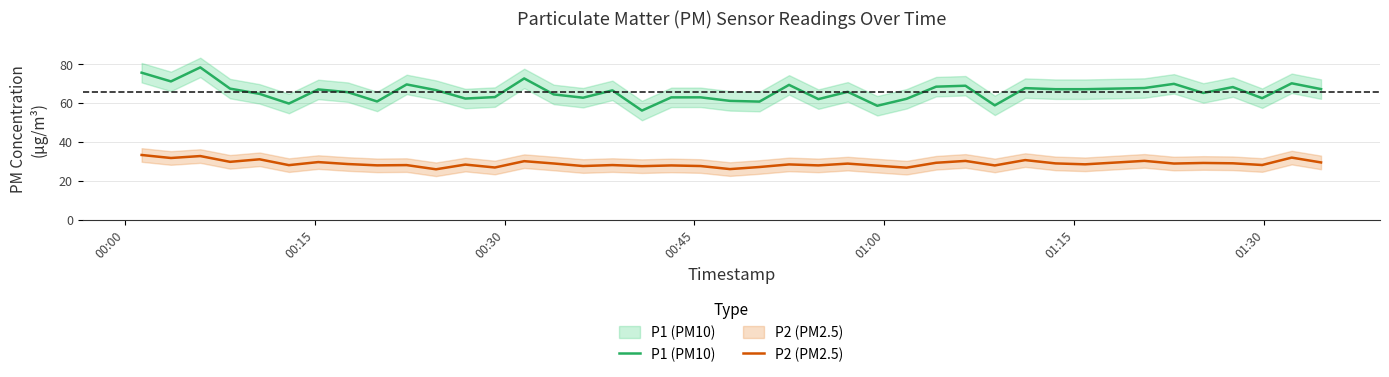

The P1 (PM10) series shows 23.6 at 37. True or false?

False